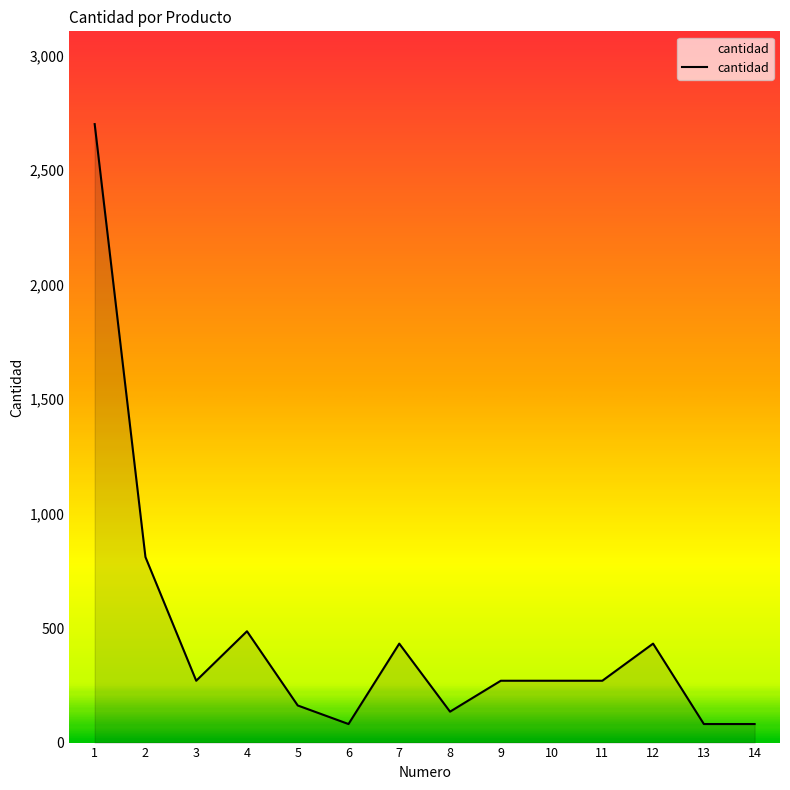

At which category does the chart reach its peak across all series?

1